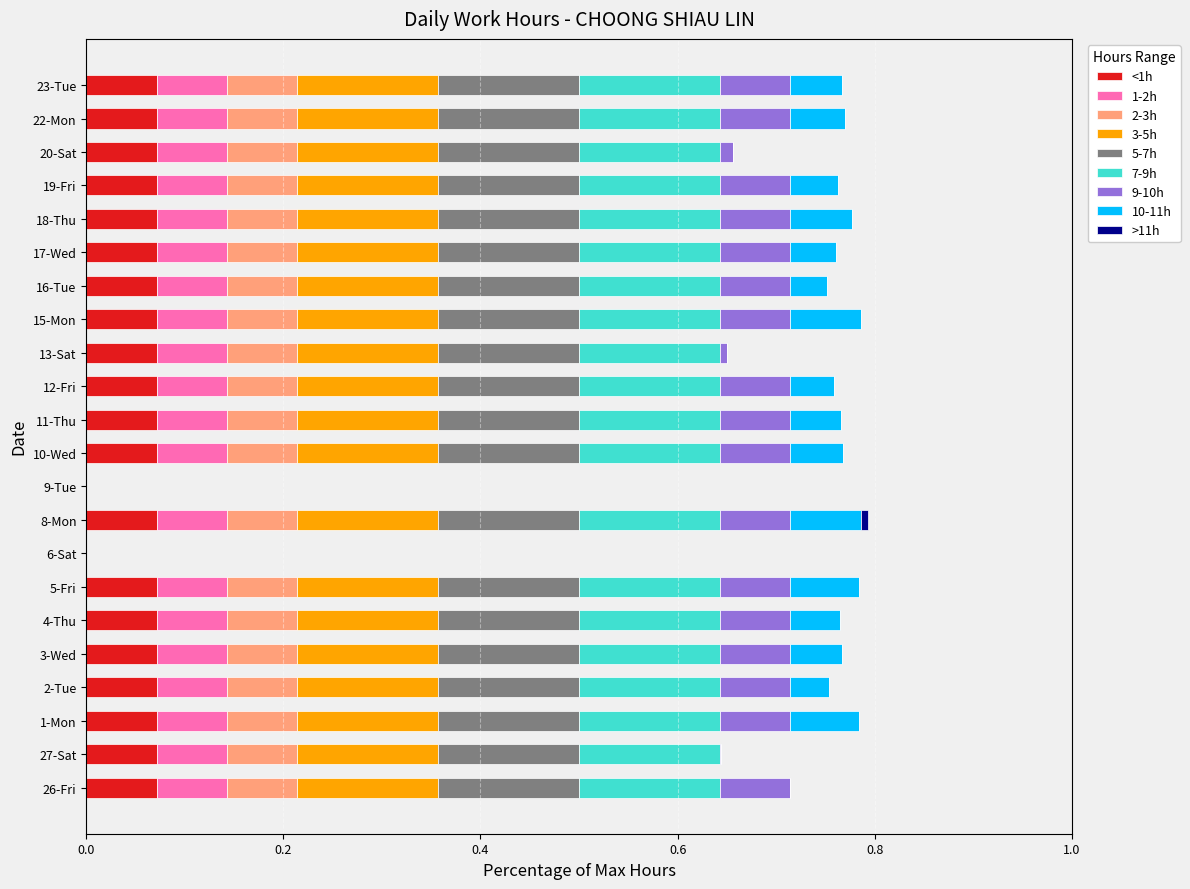

What is the total value across all series at 22-Mon?

0.8